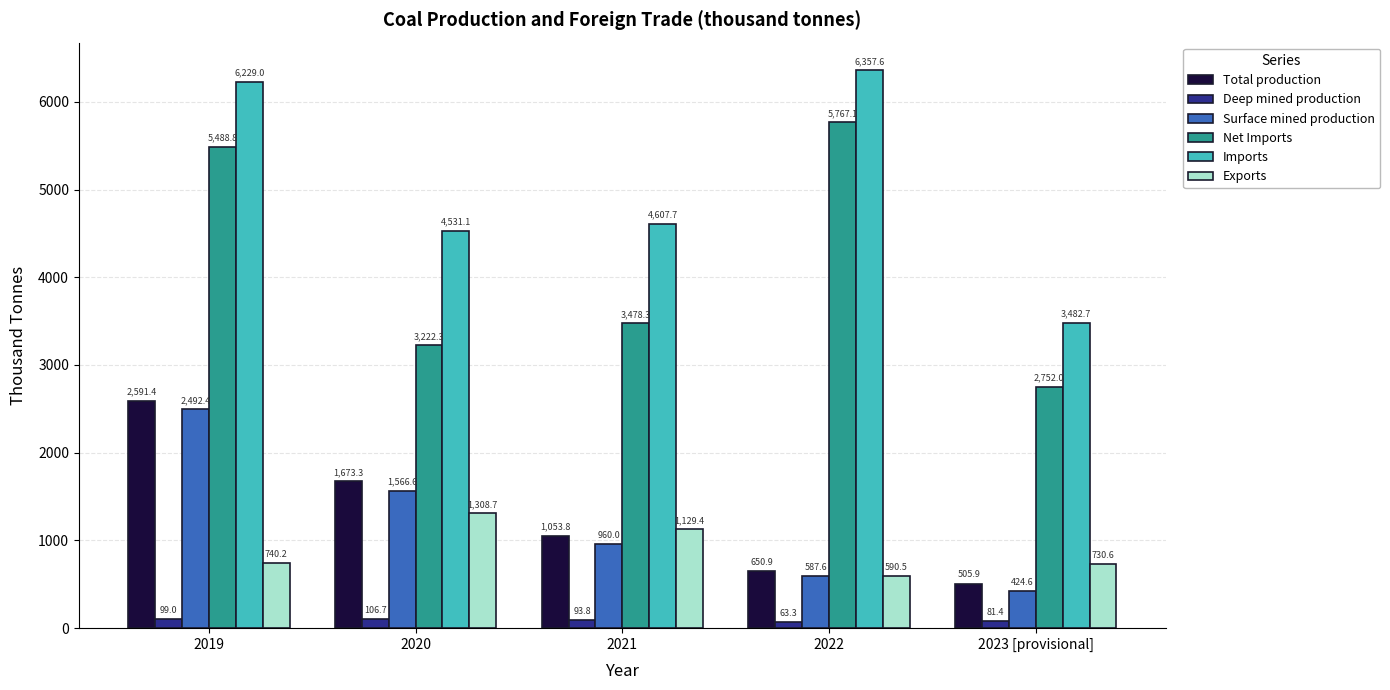

List the series in order of their peak value, highest first.

Imports, Net Imports, Total production, Surface mined production, Exports, Deep mined production